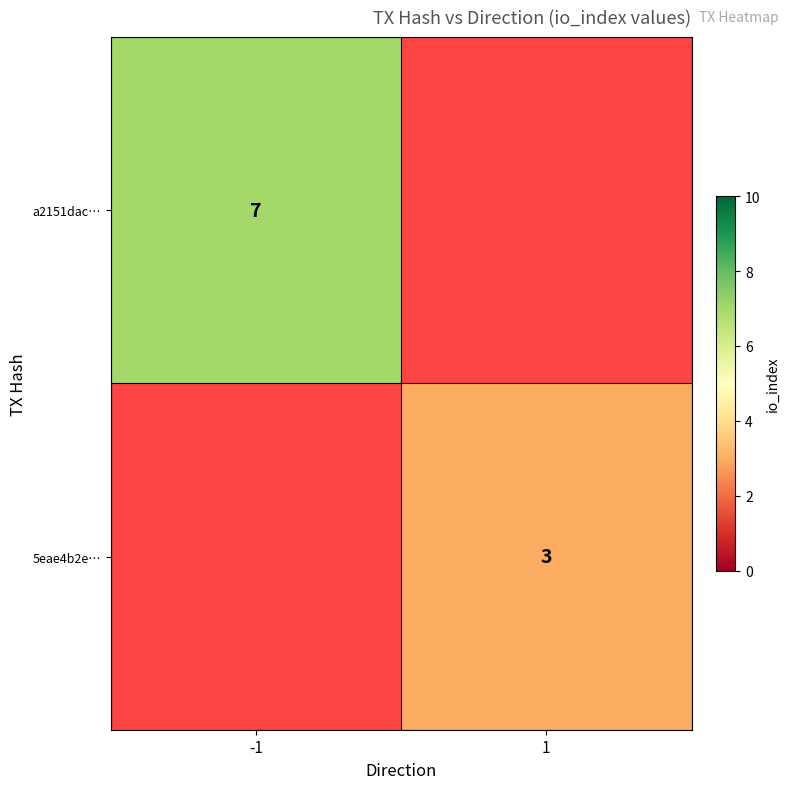

The 5eae4b2e… series shows 4 at 1. True or false?

False